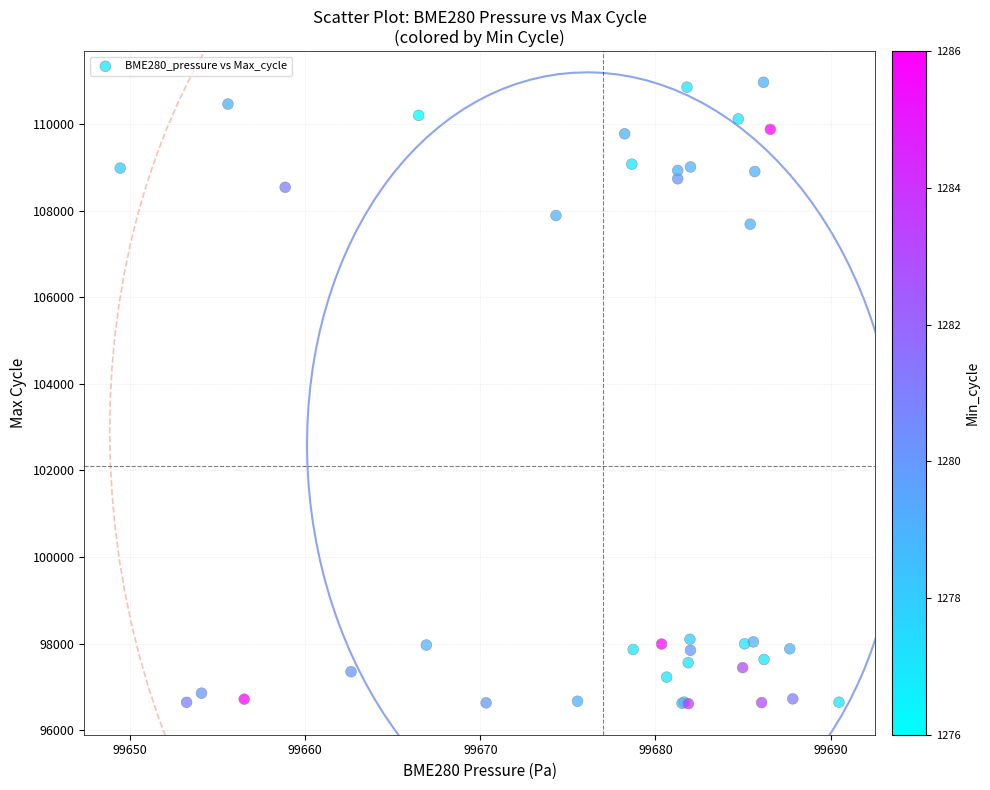

What Y value in the scatter plot is closest to 103788?

107685